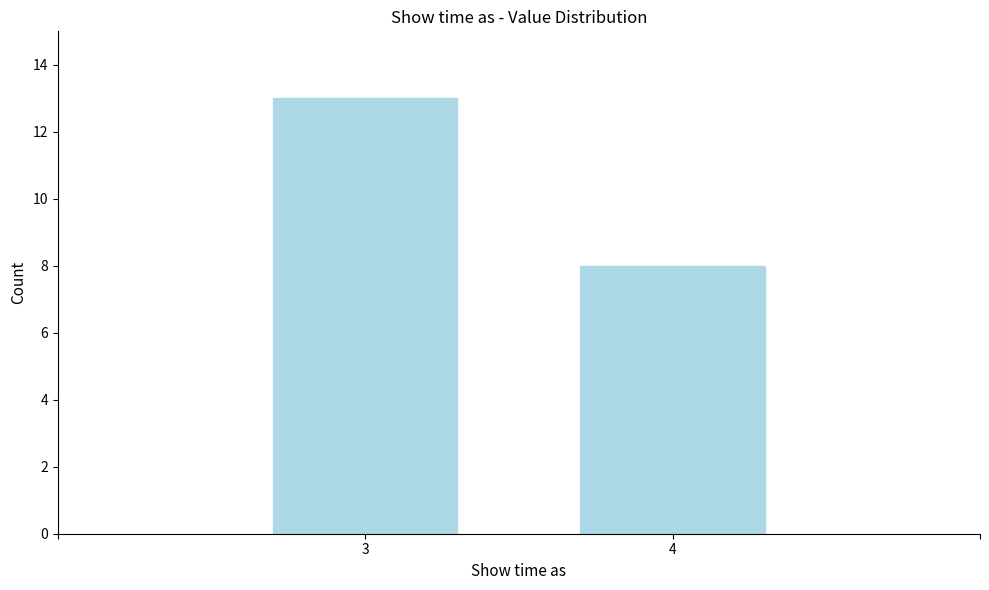

Reading left to right, extract all data points from this chart.

3=13	4=8